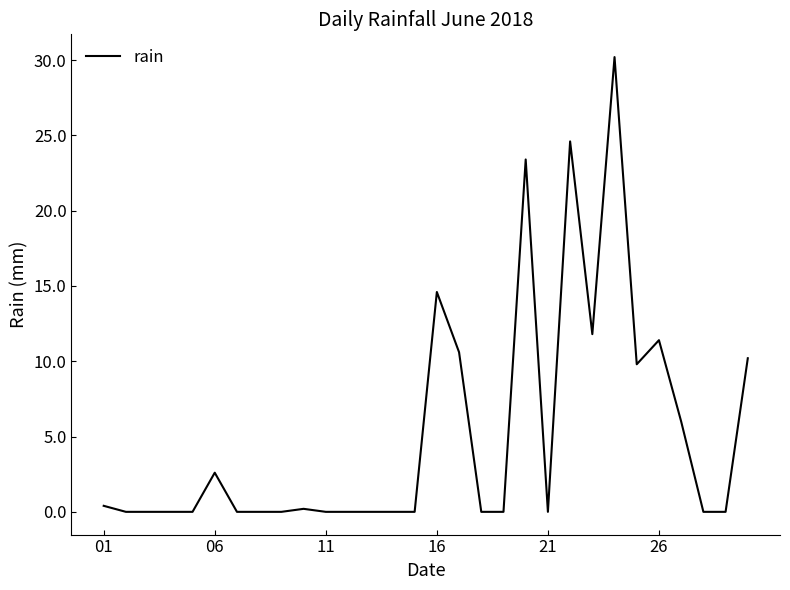

What is the difference between the maximum and minimum values?

30.2